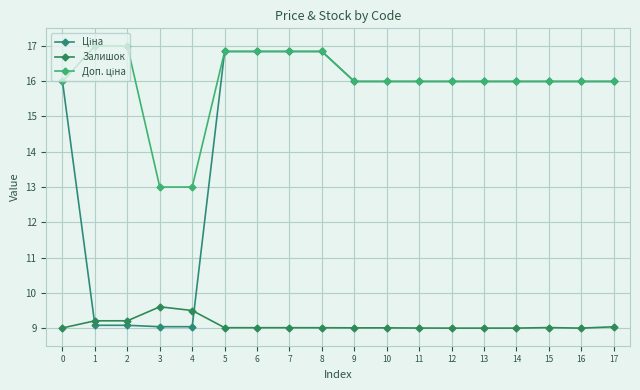

How many series are shown in this chart?

3